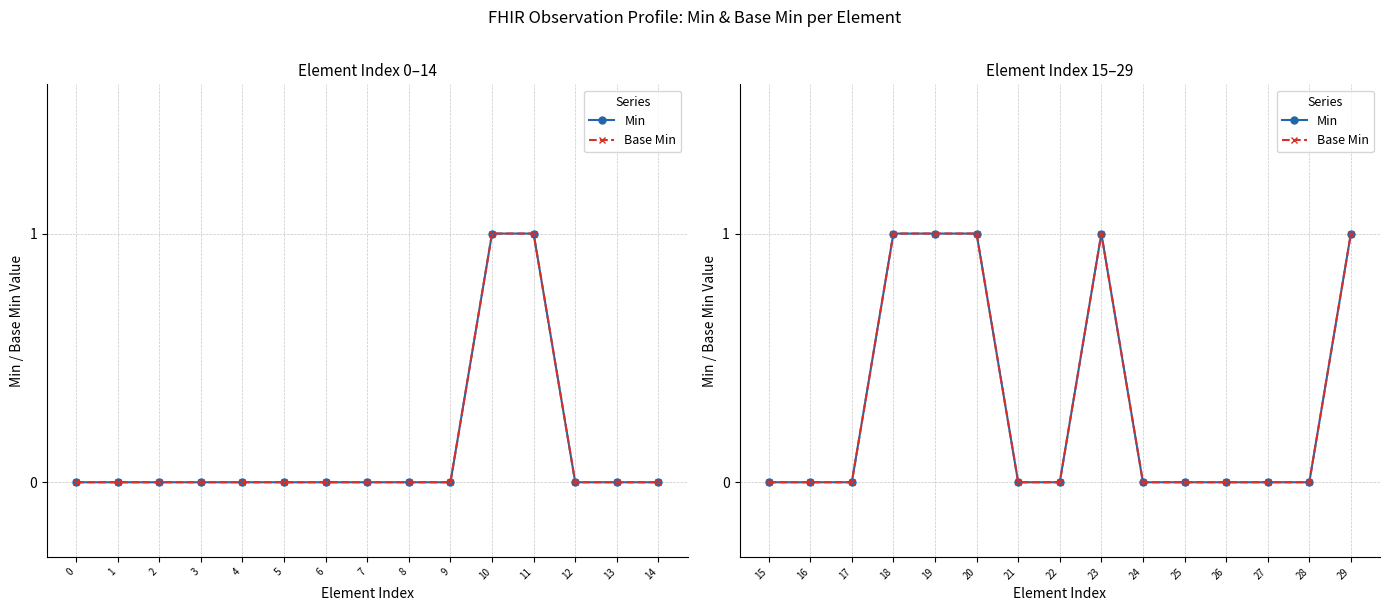

True or false: Base Min and Min cross at least once.

False